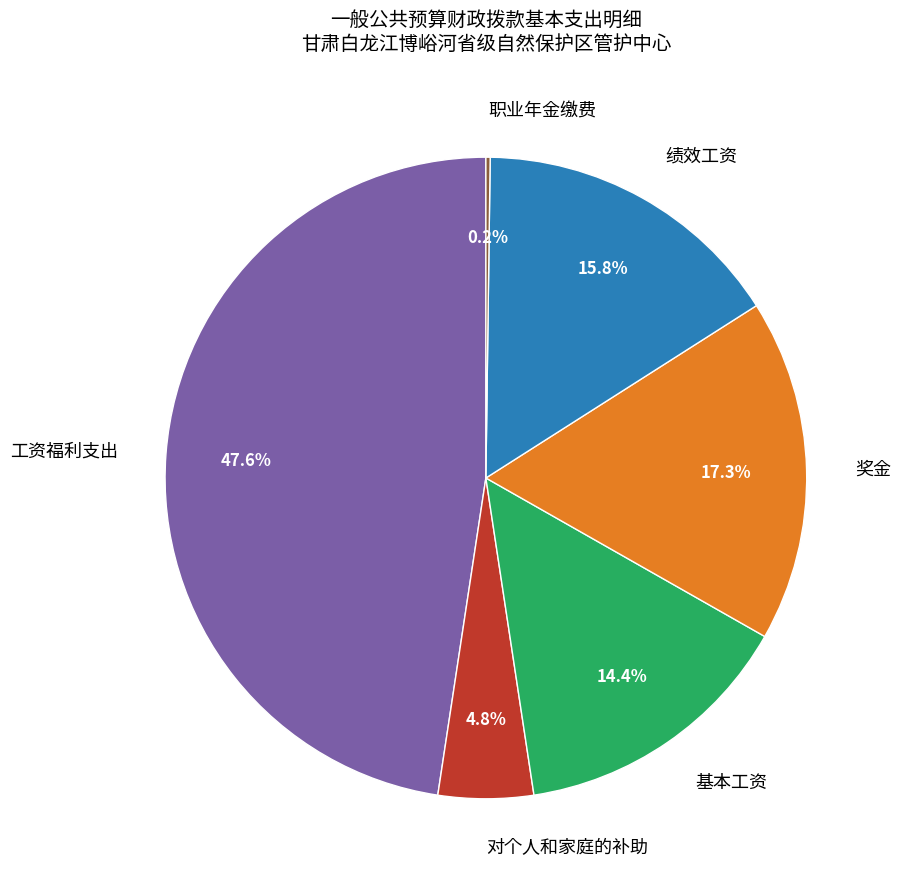

Which has a higher value, 基本工资 or 奖金?

奖金